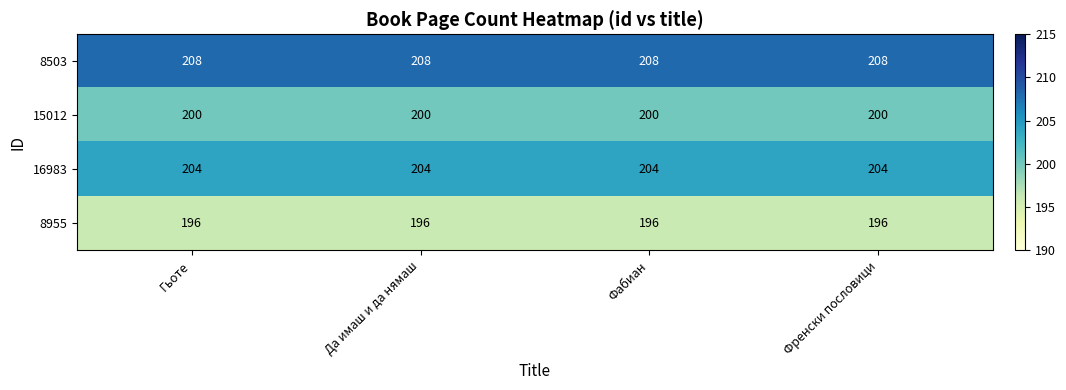

What value does the 16983 series have at Френски пословици?

204